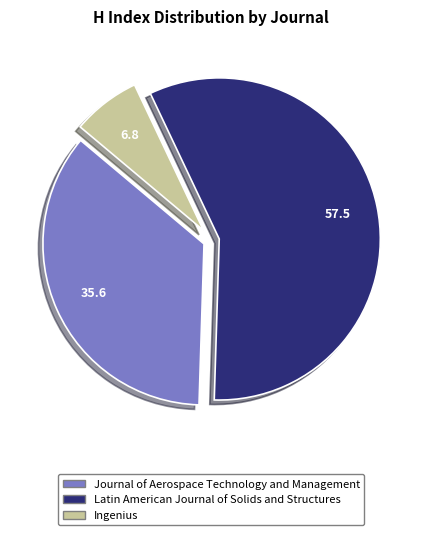

Is it true that Journal of Aerospace Technology and Management is 36% of the pie?

True